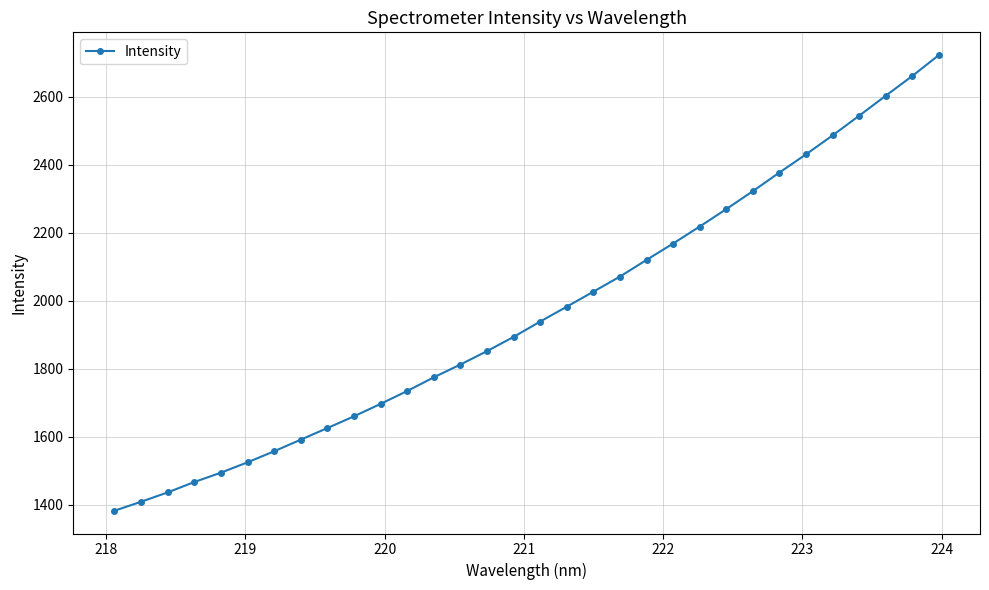

What is the minimum value shown in the chart?

1382.6